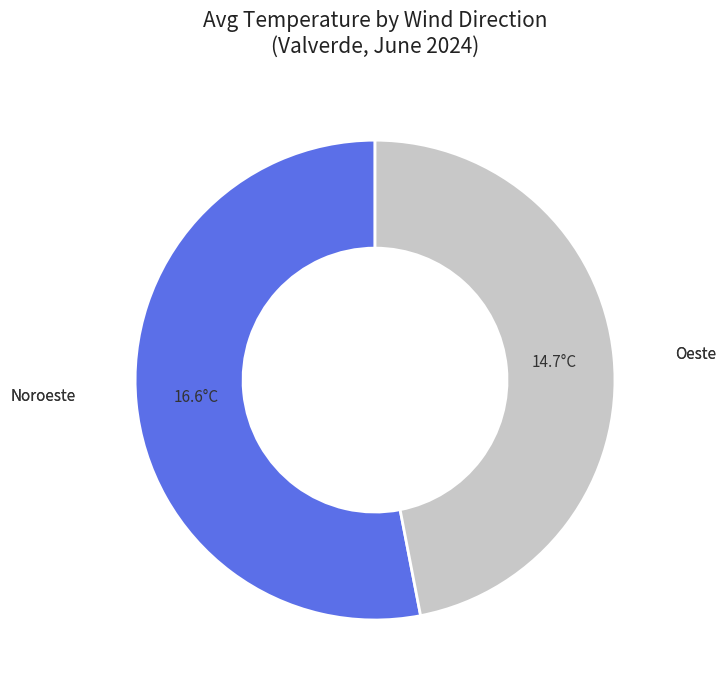

Is there any slice that represents more than half of the pie?

Yes